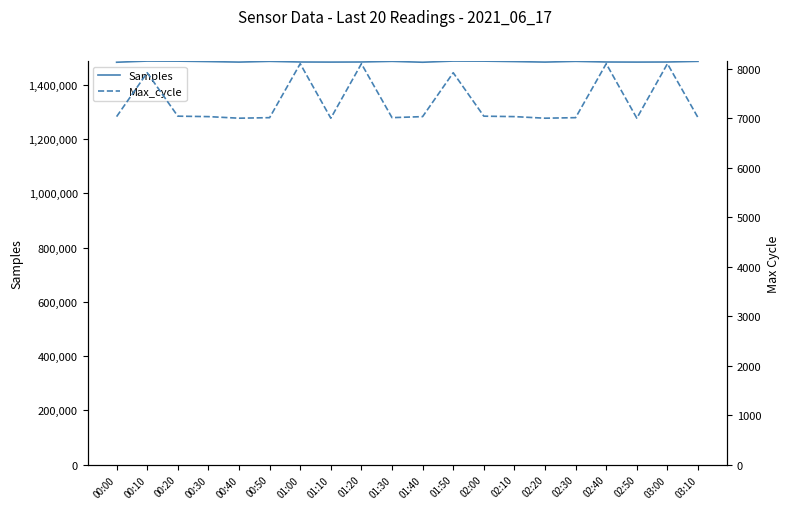

What is the sum of all Samples values?

29688316